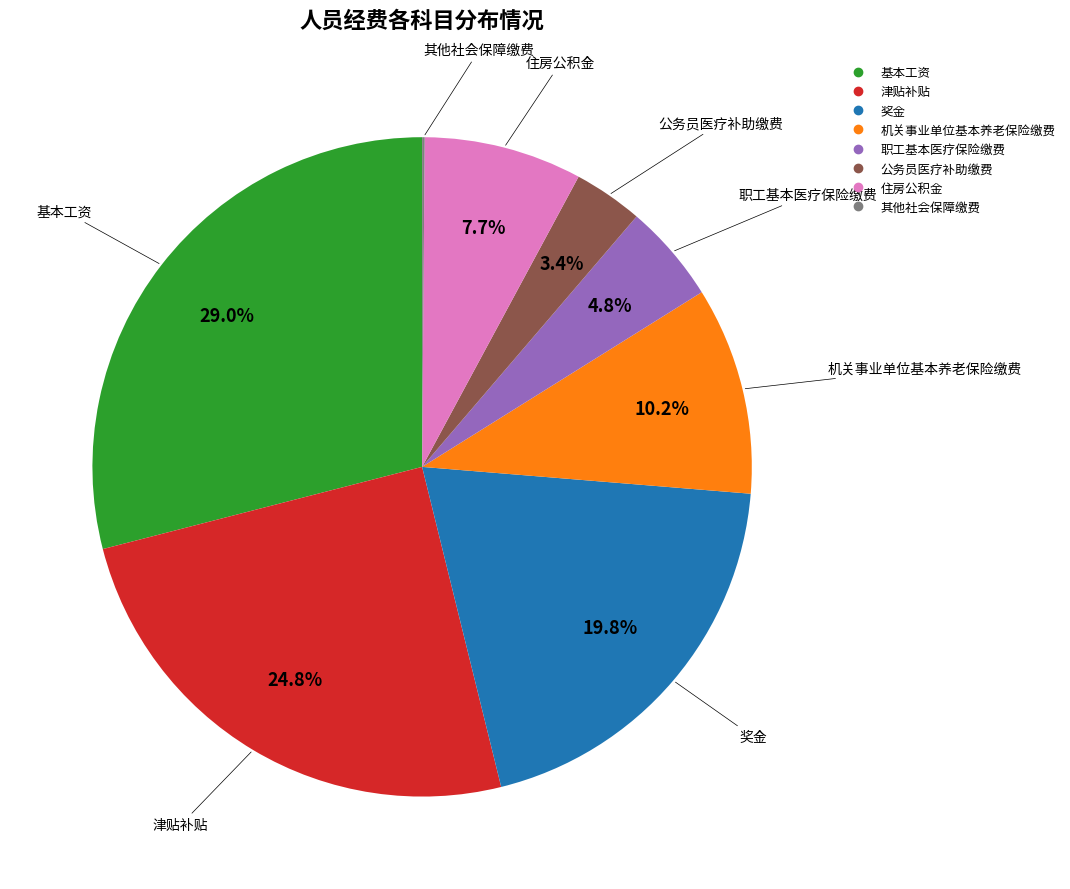

The 基本工资 slice represents 29% of the pie. True or false?

True